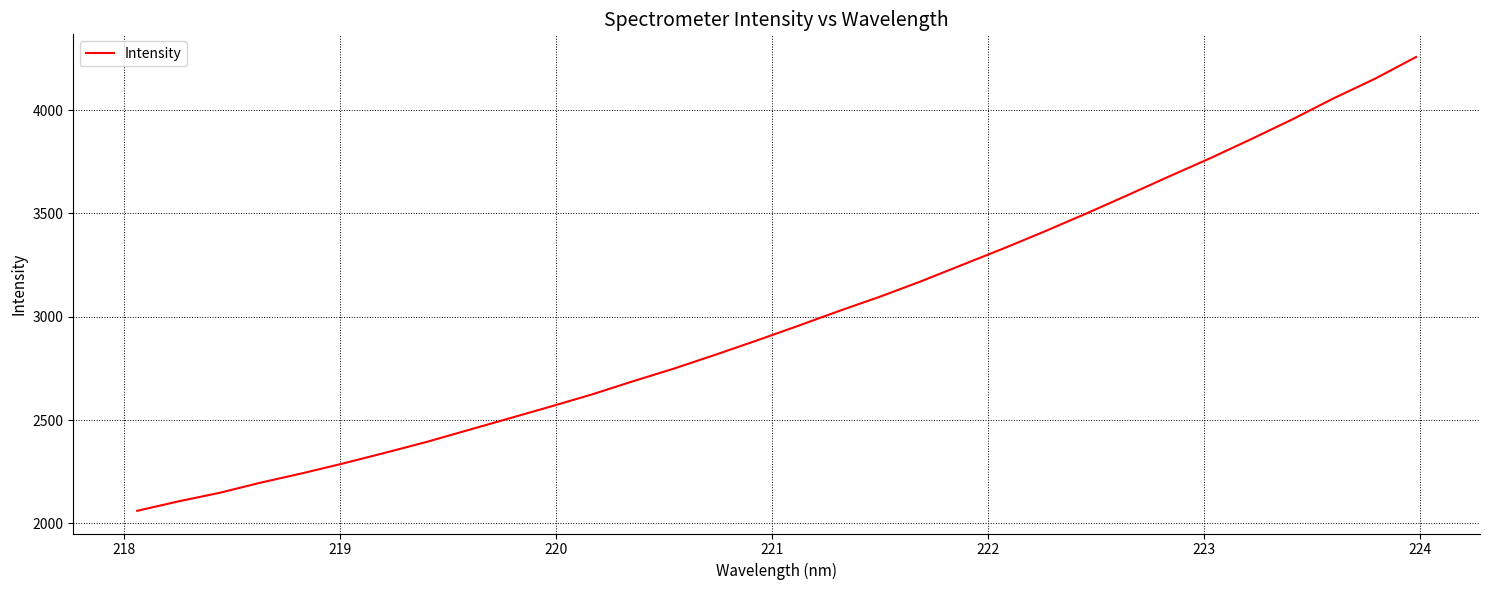

What is the maximum value shown in the chart?

4257.3